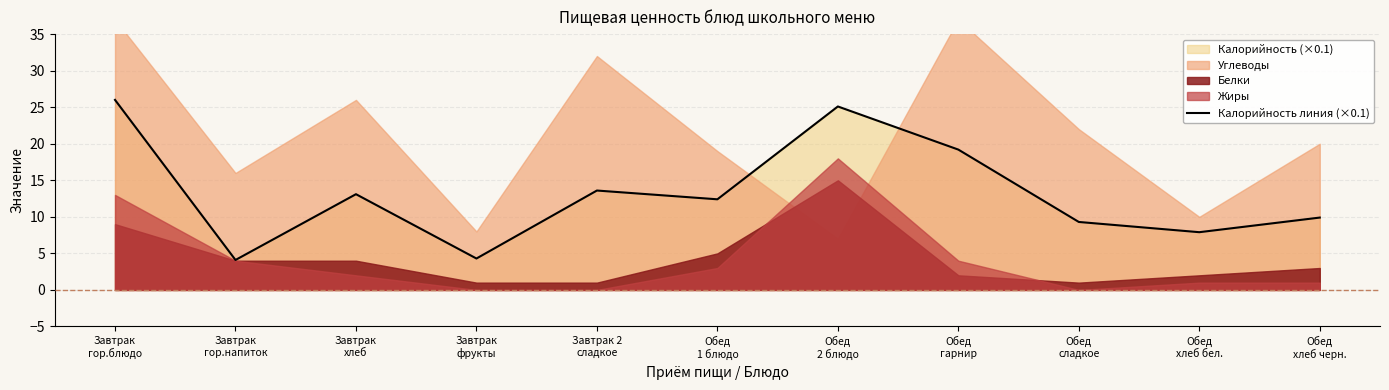

True or false: the data has more than 0 interior local peaks.

True